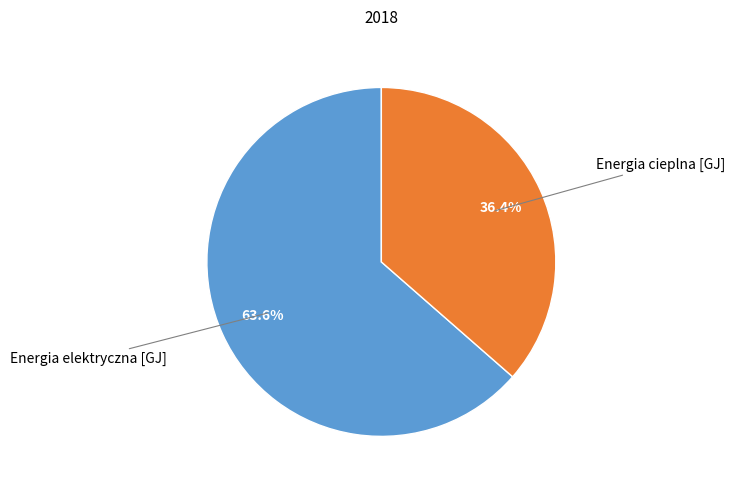

How many segments does this pie chart have?

2